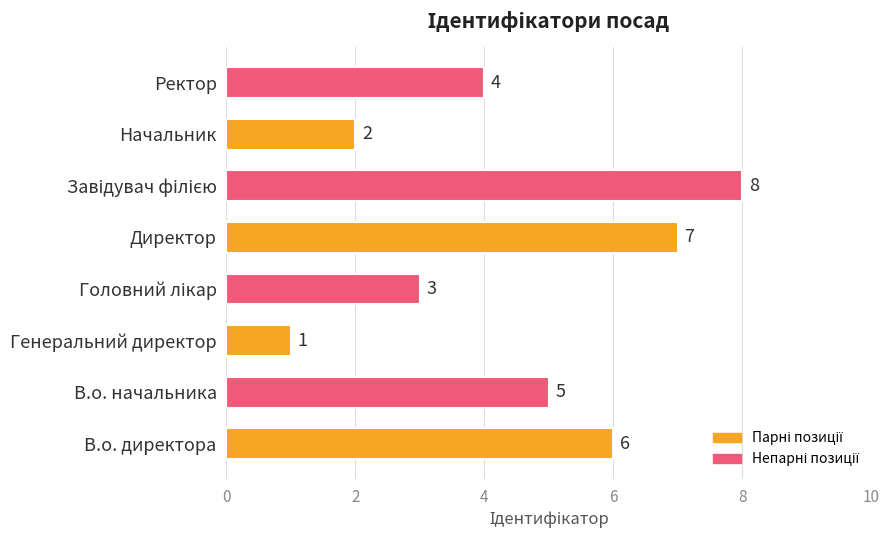

What is the sum of all values?

36